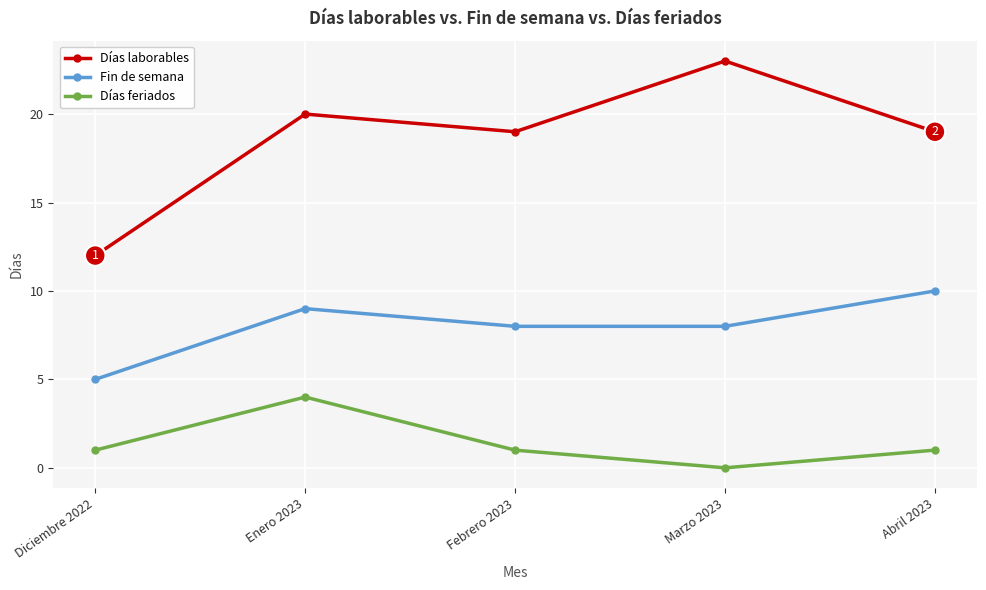

Does the chart have visible grid lines?

Yes